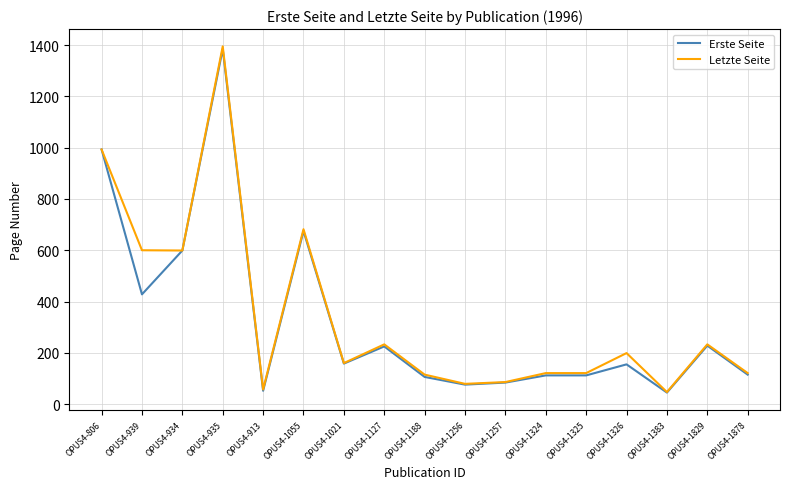

What is the highest value of the Erste Seite series?

1385